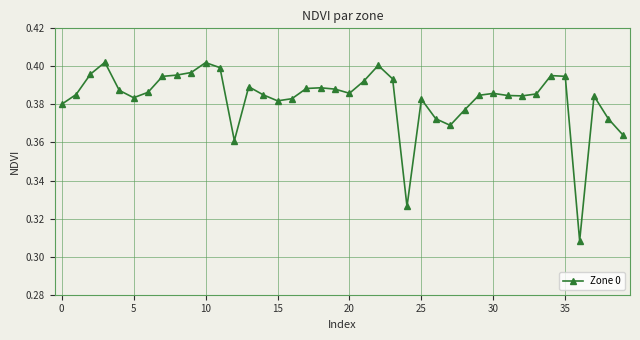

How many values are between 0 and 1?

40